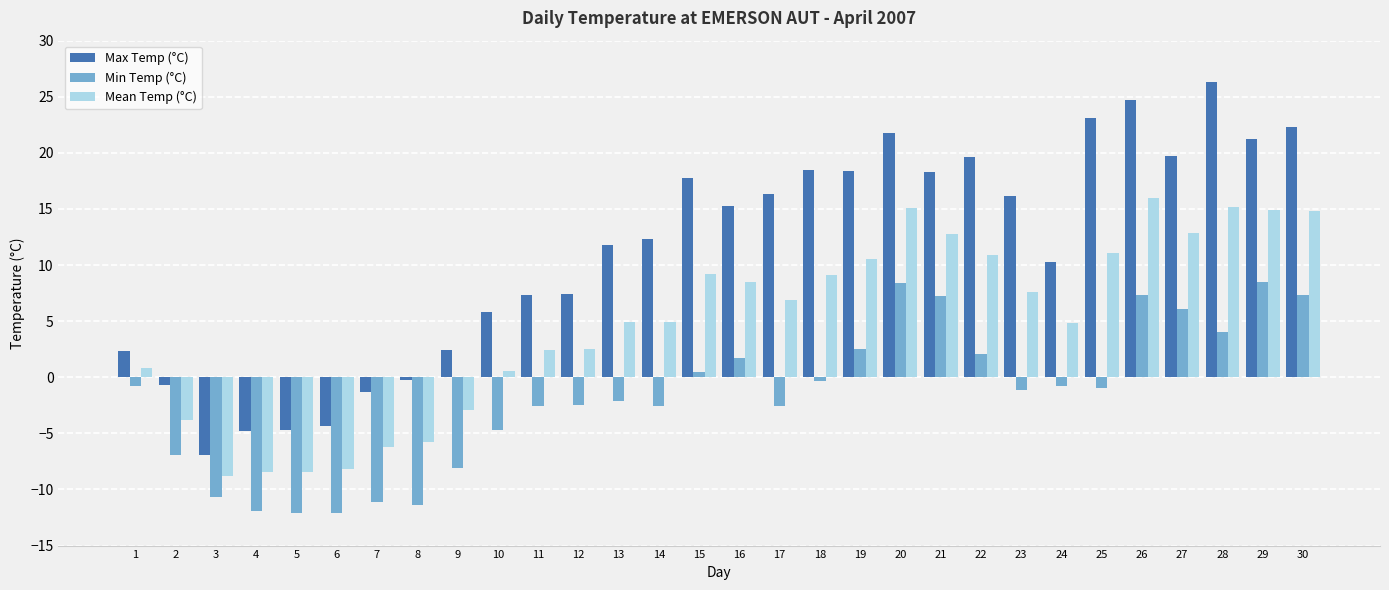

What is the total value across all series at 4?

-25.1